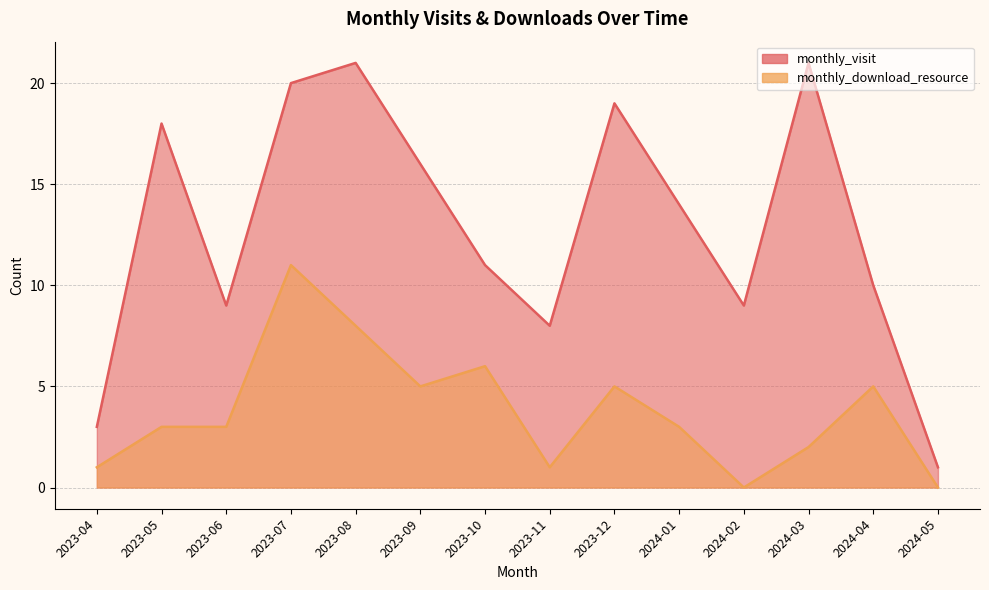

What is the highest value of the monthly_download_resource series?

11